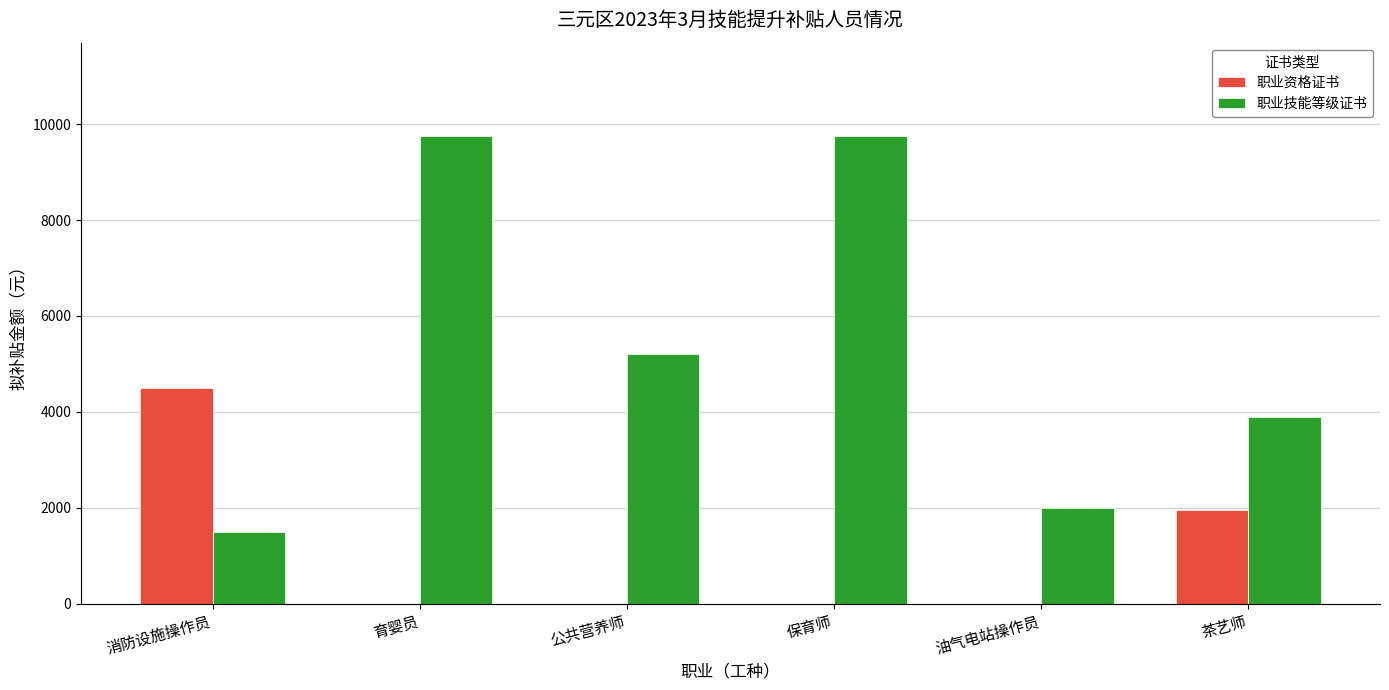

Reading right to left, transcribe all the data shown in this chart.

职业资格证书: 1950	0	0	0	0	4500
职业技能等级证书: 3900	2000	9750	5200	9750	1500